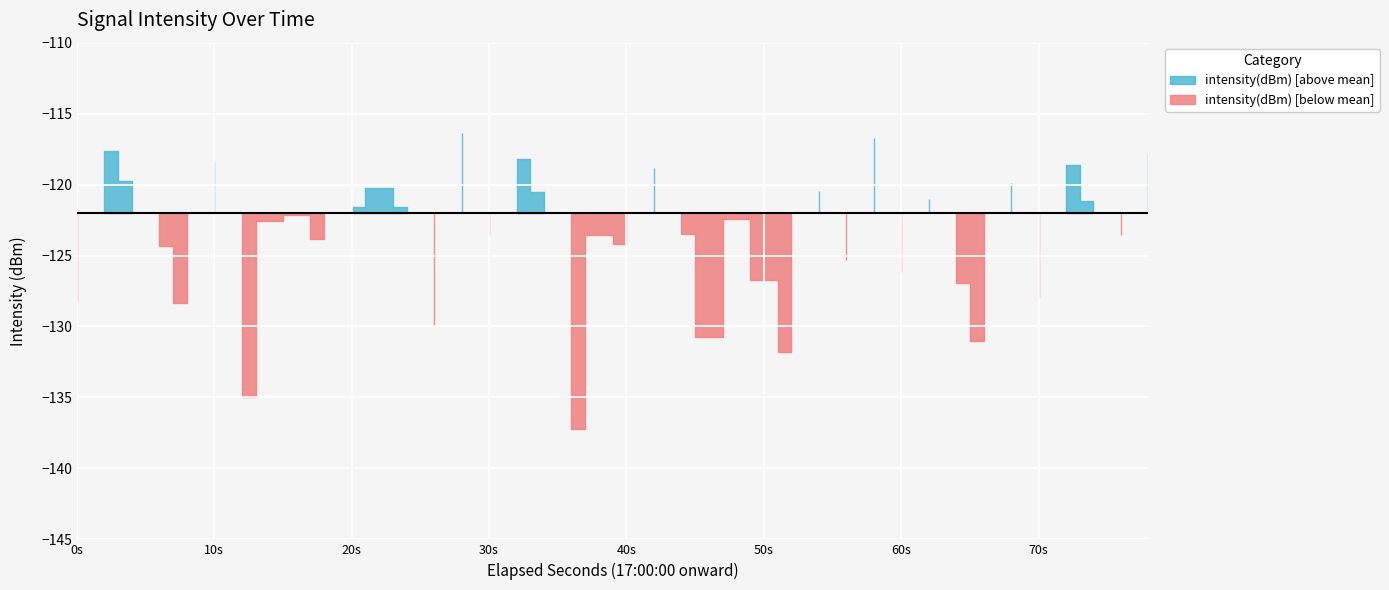

True or false: there are more than 2 points higher than both neighbors.

True